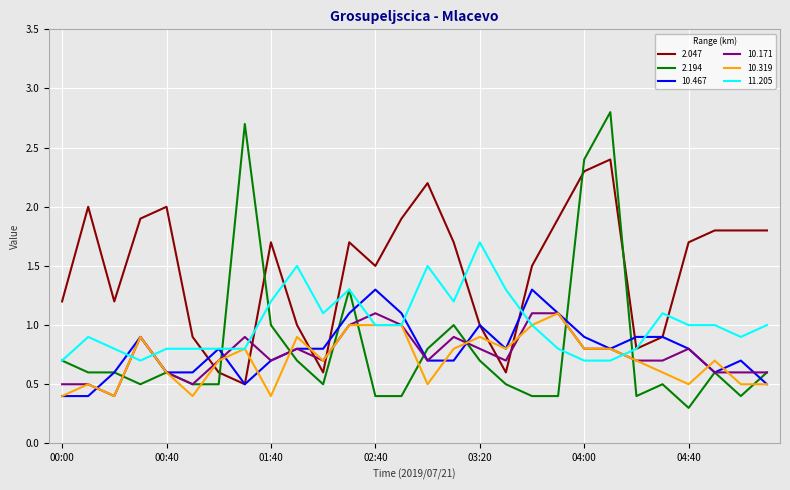

Reading left to right, what are all the values shown in this chart?

2.047: 1.2	2.0	1.2	1.9	2.0	0.9	0.6	0.5	1.7	1.0	0.6	1.7	1.5	1.9	2.2	1.7	1.0	0.6	1.5	1.9	2.3	2.4	0.8	0.9	1.7	1.8	1.8	1.8
2.194: 0.7	0.6	0.6	0.5	0.6	0.5	0.5	2.7	1.0	0.7	0.5	1.3	0.4	0.4	0.8	1.0	0.7	0.5	0.4	0.4	2.4	2.8	0.4	0.5	0.3	0.6	0.4	0.6
10.467: 0.4	0.4	0.6	0.9	0.6	0.6	0.8	0.5	0.7	0.8	0.8	1.1	1.3	1.1	0.7	0.7	1.0	0.8	1.3	1.1	0.9	0.8	0.9	0.9	0.8	0.6	0.7	0.5
10.171: 0.5	0.5	0.4	0.9	0.6	0.5	0.7	0.9	0.7	0.8	0.7	1.0	1.1	1.0	0.7	0.9	0.8	0.7	1.1	1.1	0.8	0.8	0.7	0.7	0.8	0.6	0.6	0.6
10.319: 0.4	0.5	0.4	0.9	0.6	0.4	0.7	0.8	0.4	0.9	0.7	1.0	1.0	1.0	0.5	0.8	0.9	0.8	1.0	1.1	0.8	0.8	0.7	0.6	0.5	0.7	0.5	0.5
11.205: 0.7	0.9	0.8	0.7	0.8	0.8	0.8	0.8	1.2	1.5	1.1	1.3	1.0	1.0	1.5	1.2	1.7	1.3	1.0	0.8	0.7	0.7	0.8	1.1	1.0	1.0	0.9	1.0